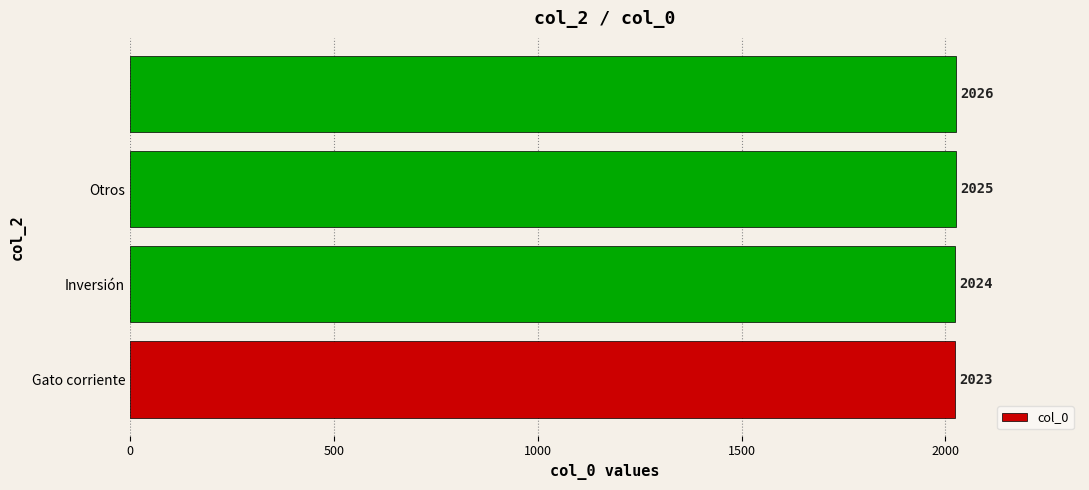

What is the sum of all values?

8098